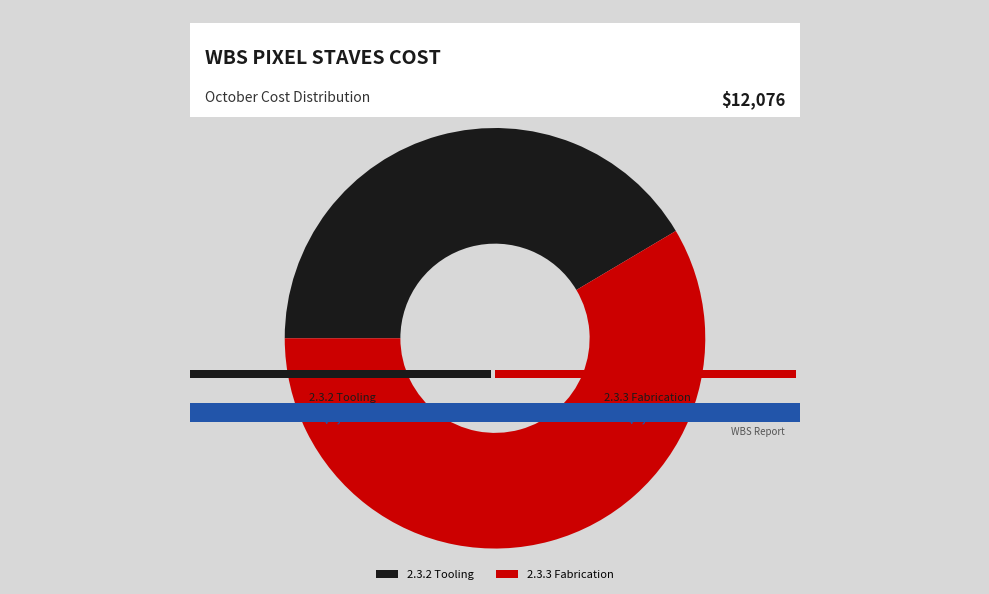

The 2.3.2 Tooling slice represents 91% of the pie. True or false?

False